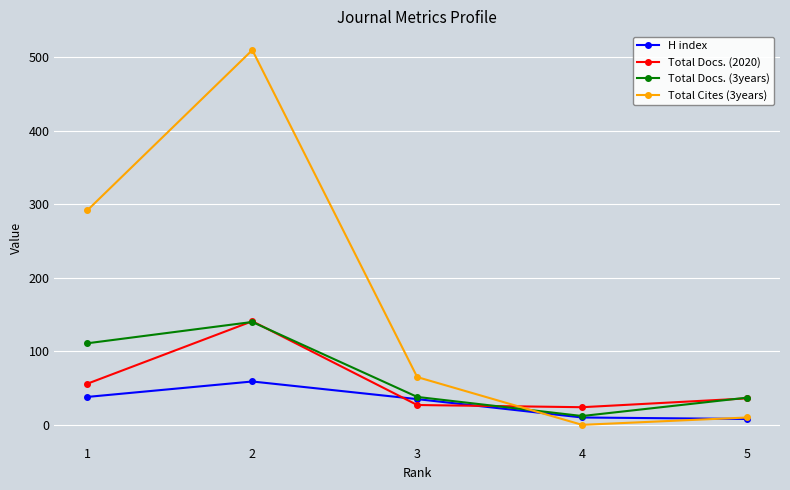

What is the highest value of the H index series?

59